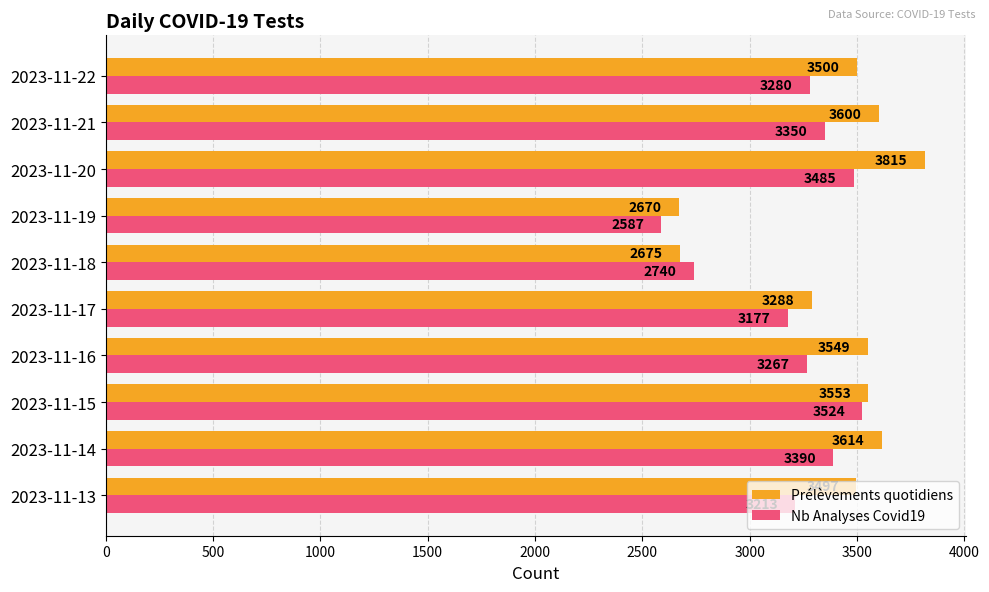

What are all the series names shown in the legend?

Prélèvements quotidiens, Nb Analyses Covid19